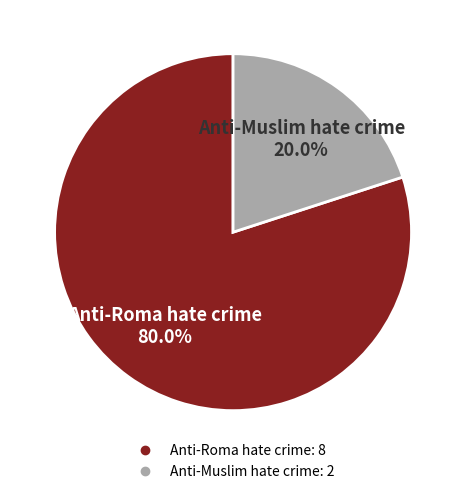

How much of the chart is everything except Anti-Roma hate crime?

20.0%